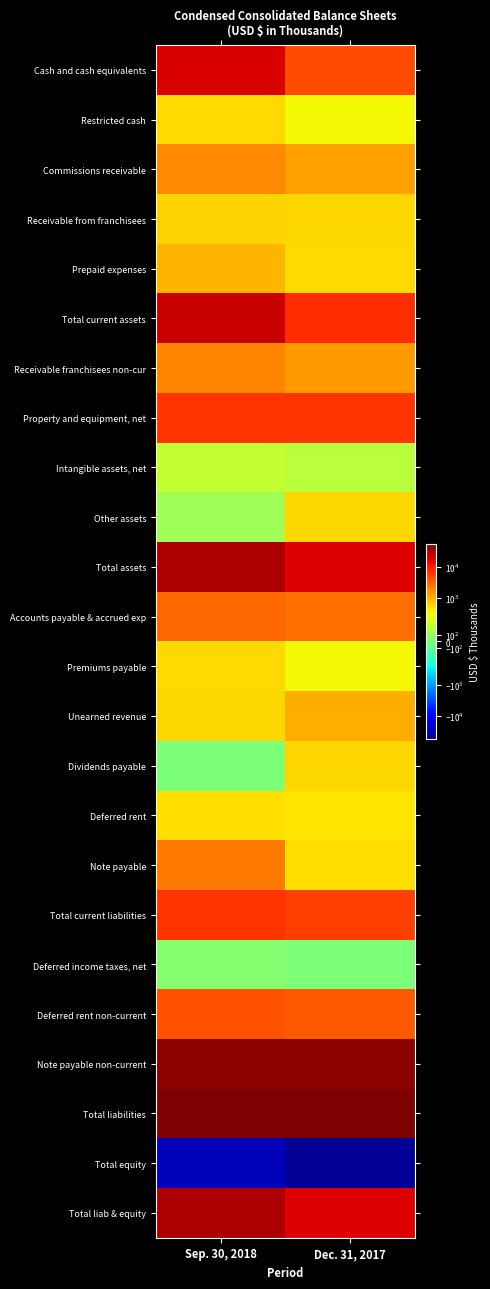

How many series are shown in this chart?

24